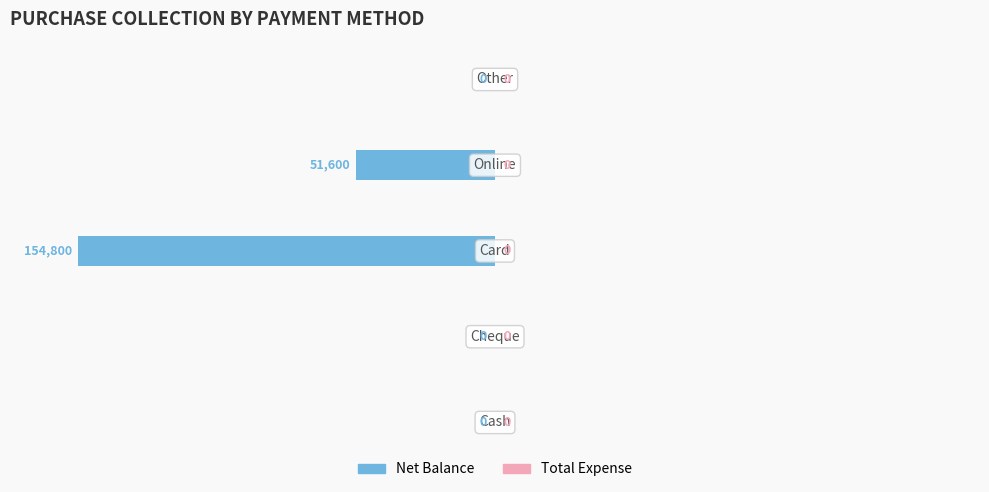

What is the sum of all values?

-206400